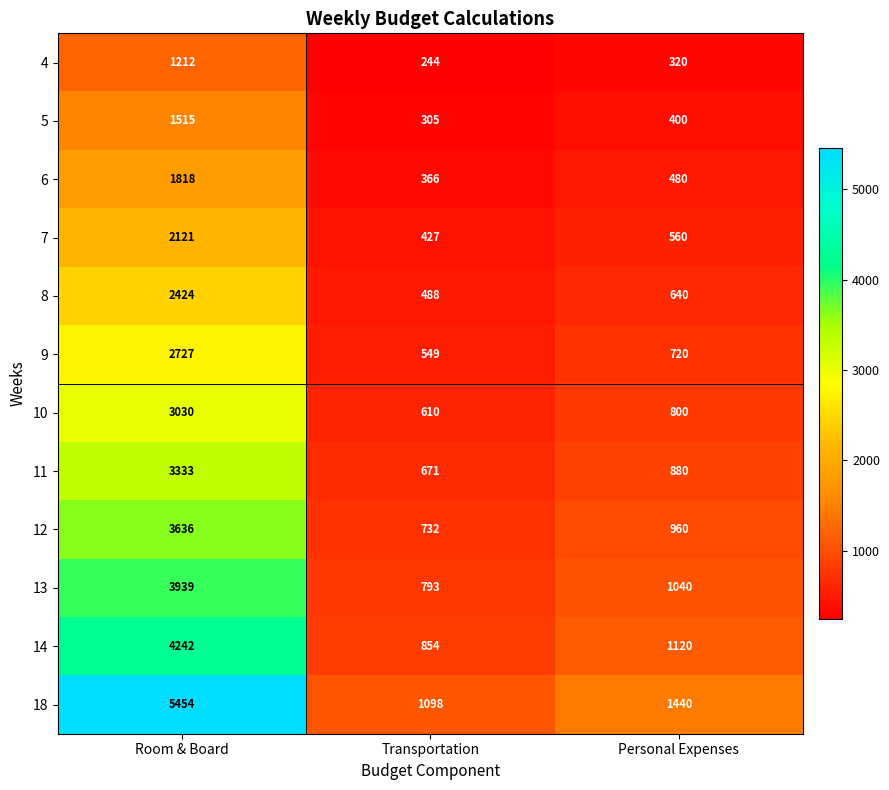

Which series has the largest range (max minus min)?

18